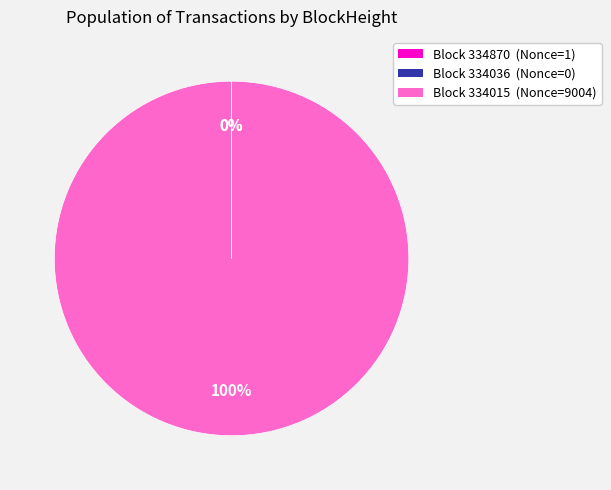

Is 334015 the majority of the pie?

Yes